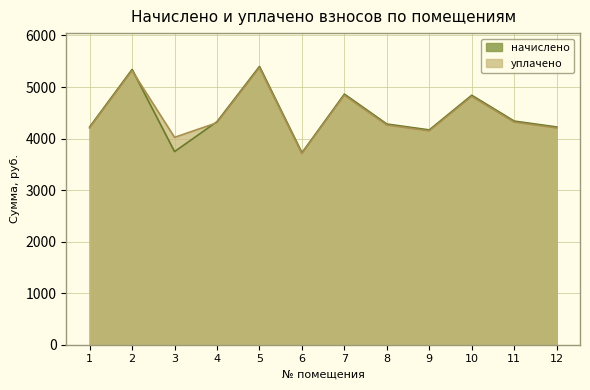

At which label is начислено closest to 4560?

11